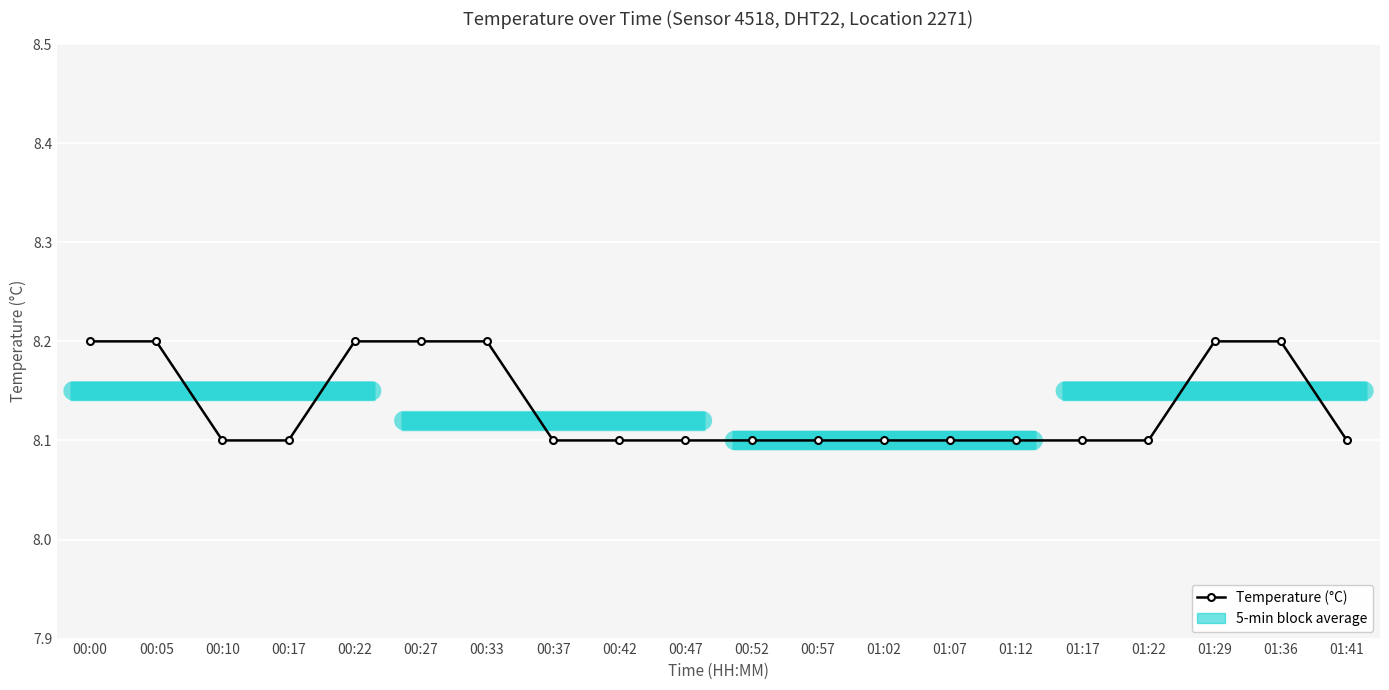

Reading left to right, extract all data points from this chart.

8.2	8.2	8.1	8.1	8.2	8.2	8.2	8.1	8.1	8.1	8.1	8.1	8.1	8.1	8.1	8.1	8.1	8.2	8.2	8.1